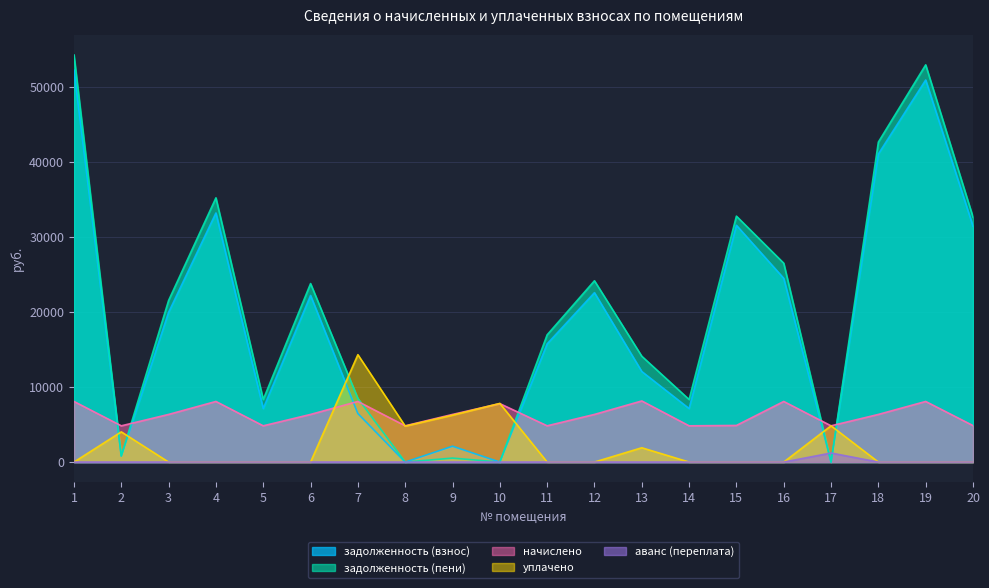

What is the average value of the аванс (переплата) series?

60.4